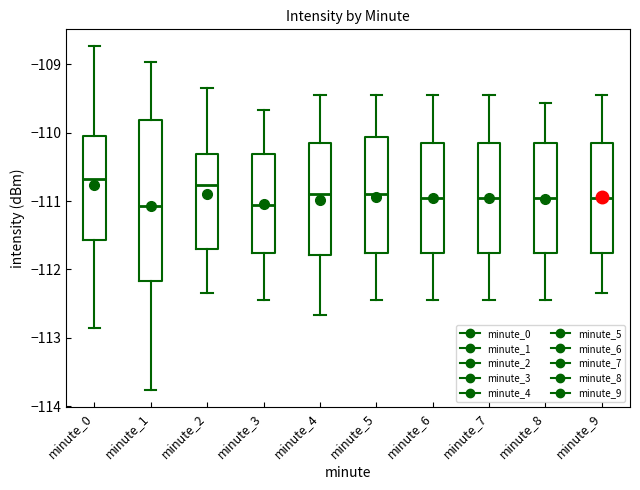

Reading left to right, read every box against the y-axis: the position of its median line, the range the box covers, and the ends of its whiskers. The values are not printed on the chart, so give them approximately, as read against the axis.

minute_0: median -110.7, box -111.6 to -110.1, whiskers -112.8 to -108.7
minute_1: median -111.1, box -112.2 to -109.8, whiskers -113.8 to -109.0
minute_2: median -110.8, box -111.7 to -110.3, whiskers -112.3 to -109.3
minute_3: median -111.1, box -111.8 to -110.3, whiskers -112.4 to -109.7
minute_4: median -110.9, box -111.8 to -110.1, whiskers -112.7 to -109.4
minute_5: median -110.9, box -111.8 to -110.1, whiskers -112.4 to -109.4
minute_6: median -110.9, box -111.8 to -110.1, whiskers -112.4 to -109.4
minute_7: median -110.9, box -111.8 to -110.1, whiskers -112.4 to -109.4
minute_8: median -110.9, box -111.8 to -110.1, whiskers -112.4 to -109.6
minute_9: median -110.9, box -111.8 to -110.1, whiskers -112.3 to -109.4